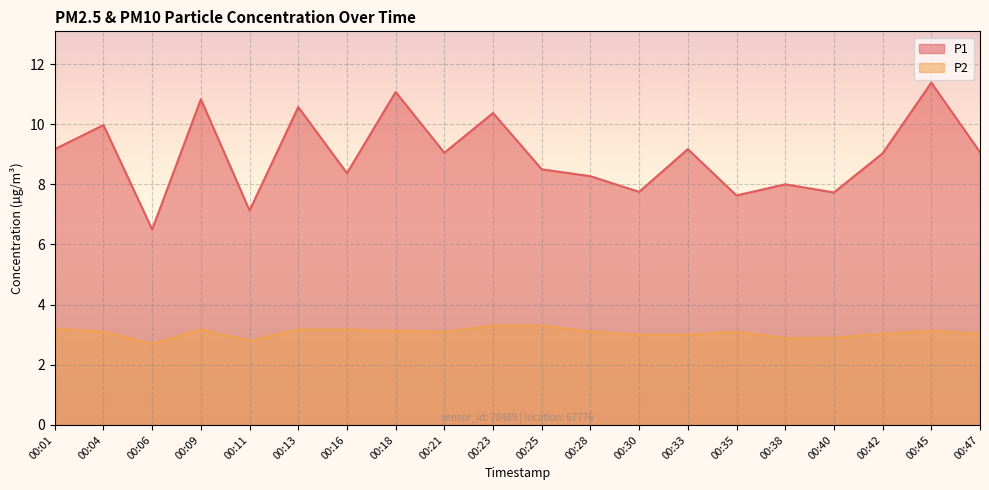

What is the average value of the P1 series?

9.0